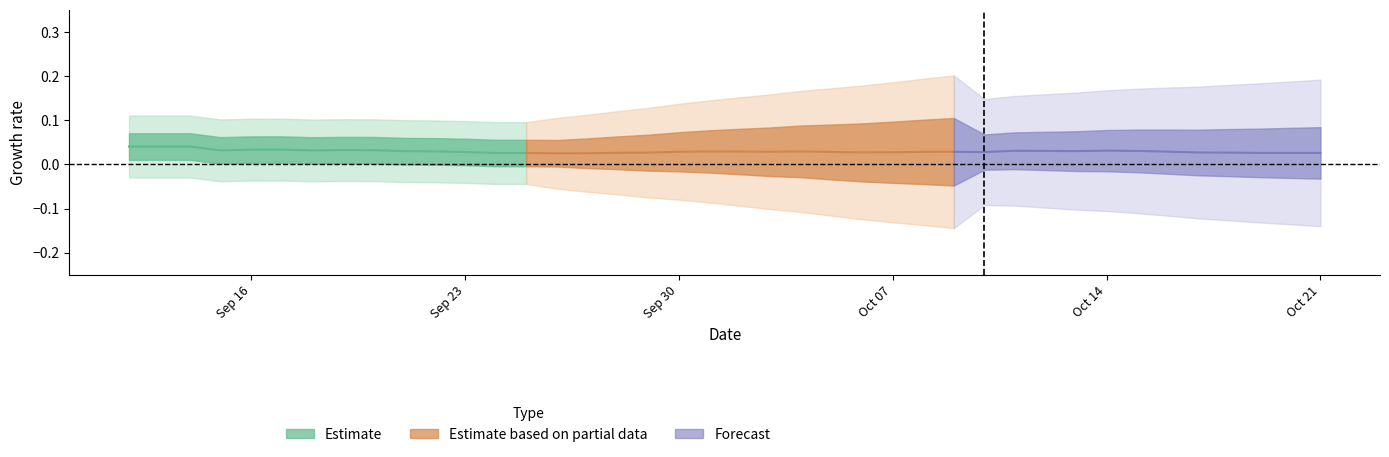

True or false: the data shows 1 at 2019-09-18.

False